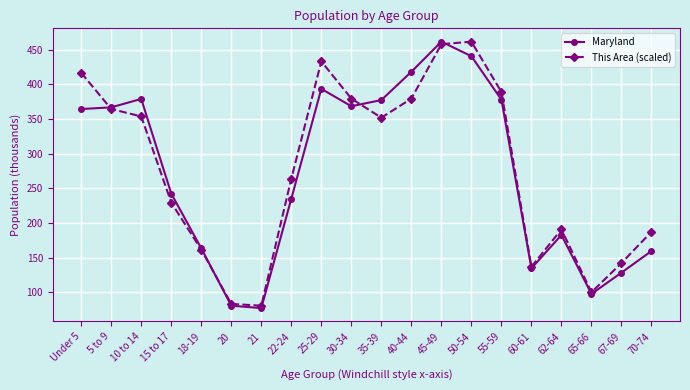

In This Area (scaled), how many points are higher than both neighbors (excluding endpoints)?

3